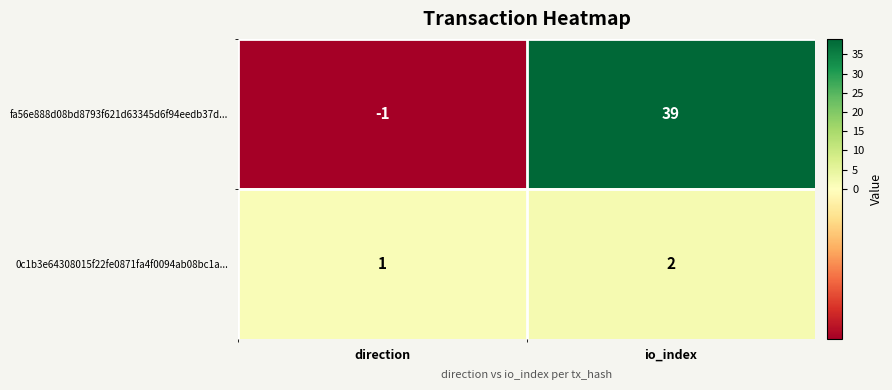

Is it true that 0c1b3e64308015f22fe0871fa4f0094ab08bc1a... equals 2 at io_index?

True